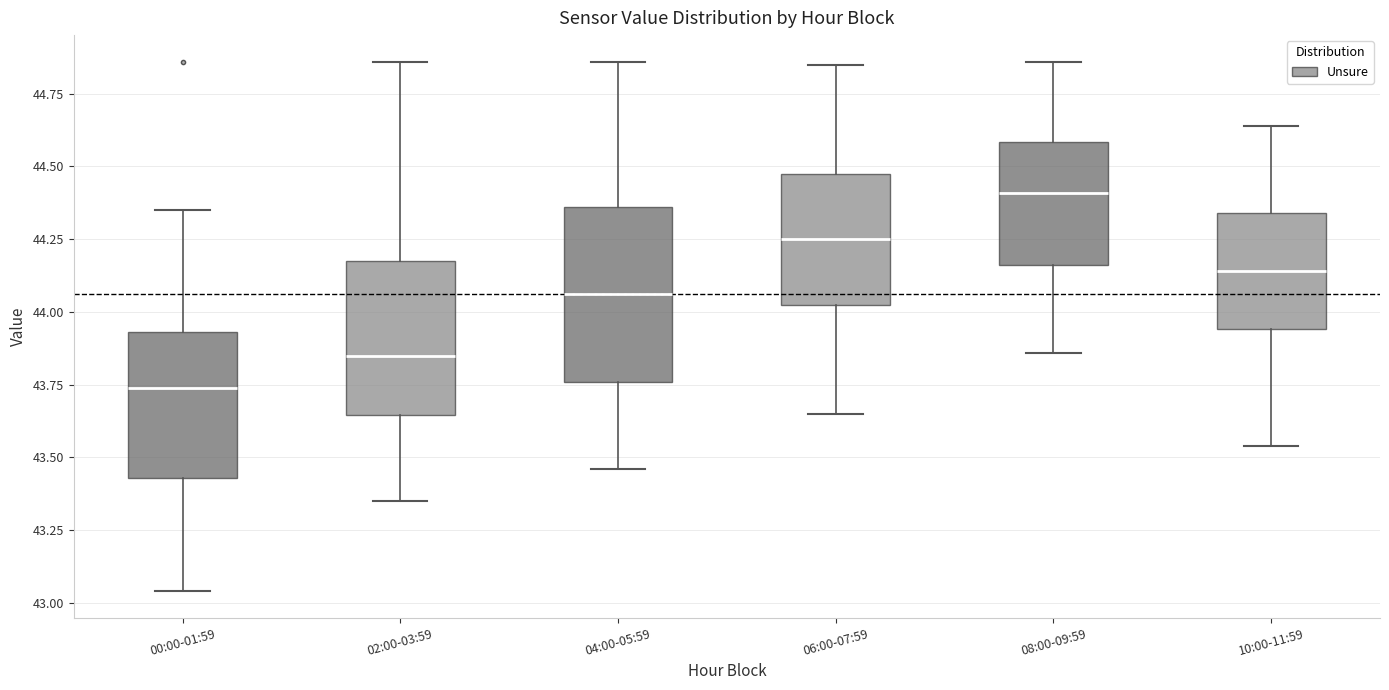

Which box is the tallest, from its lower edge to its upper edge?

04:00-05:59